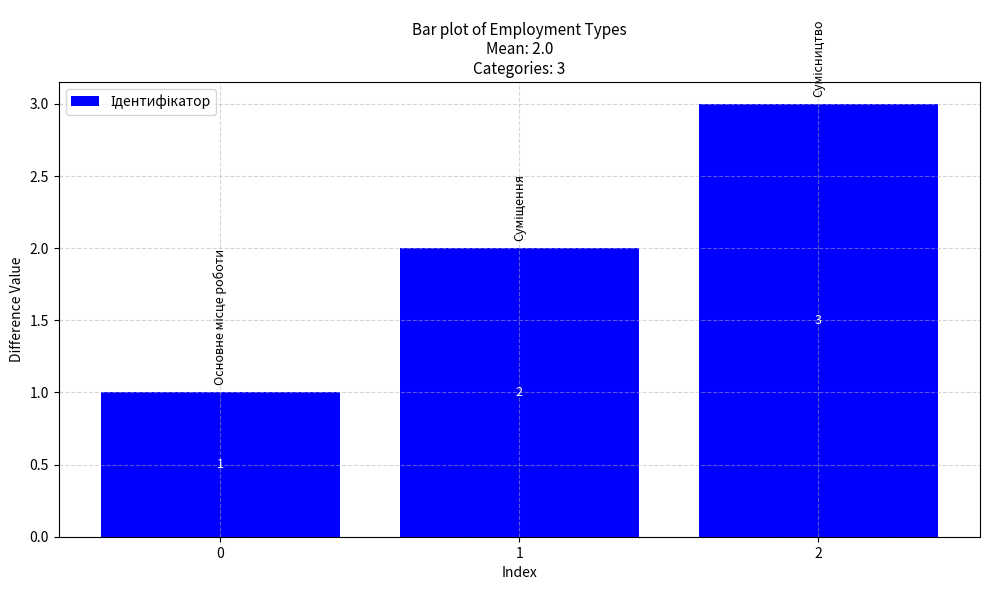

What is the difference between the values at 0 and 2?

2